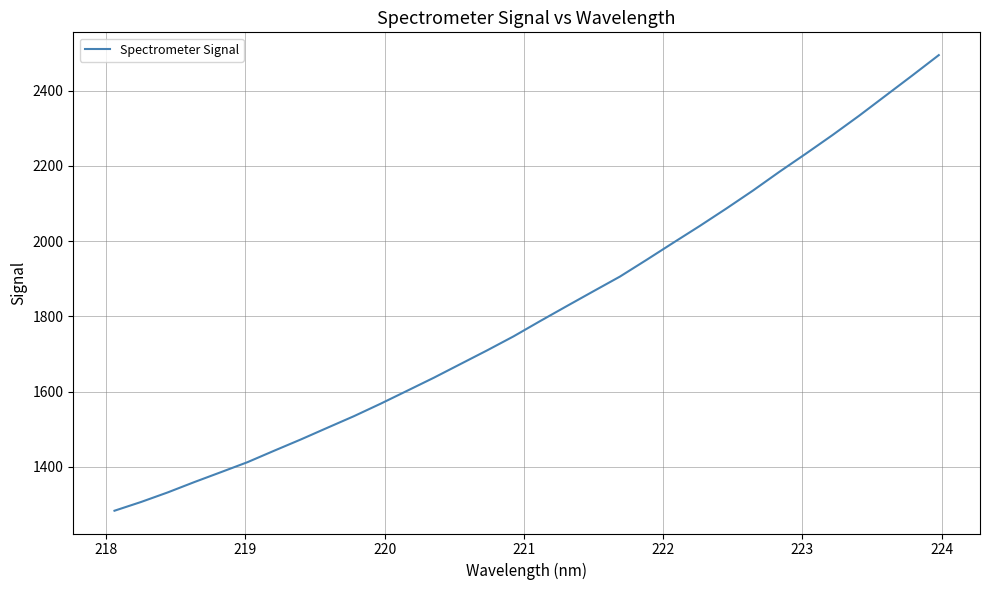

What is the greatest value displayed?

2494.2